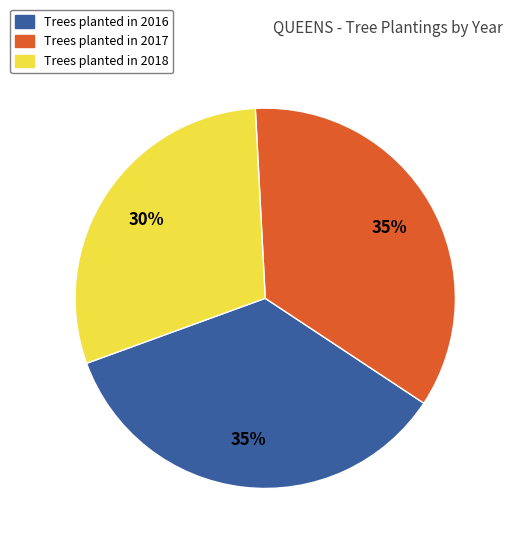

To the nearest percent, what is the difference between the largest and smallest slice percentages?

5%